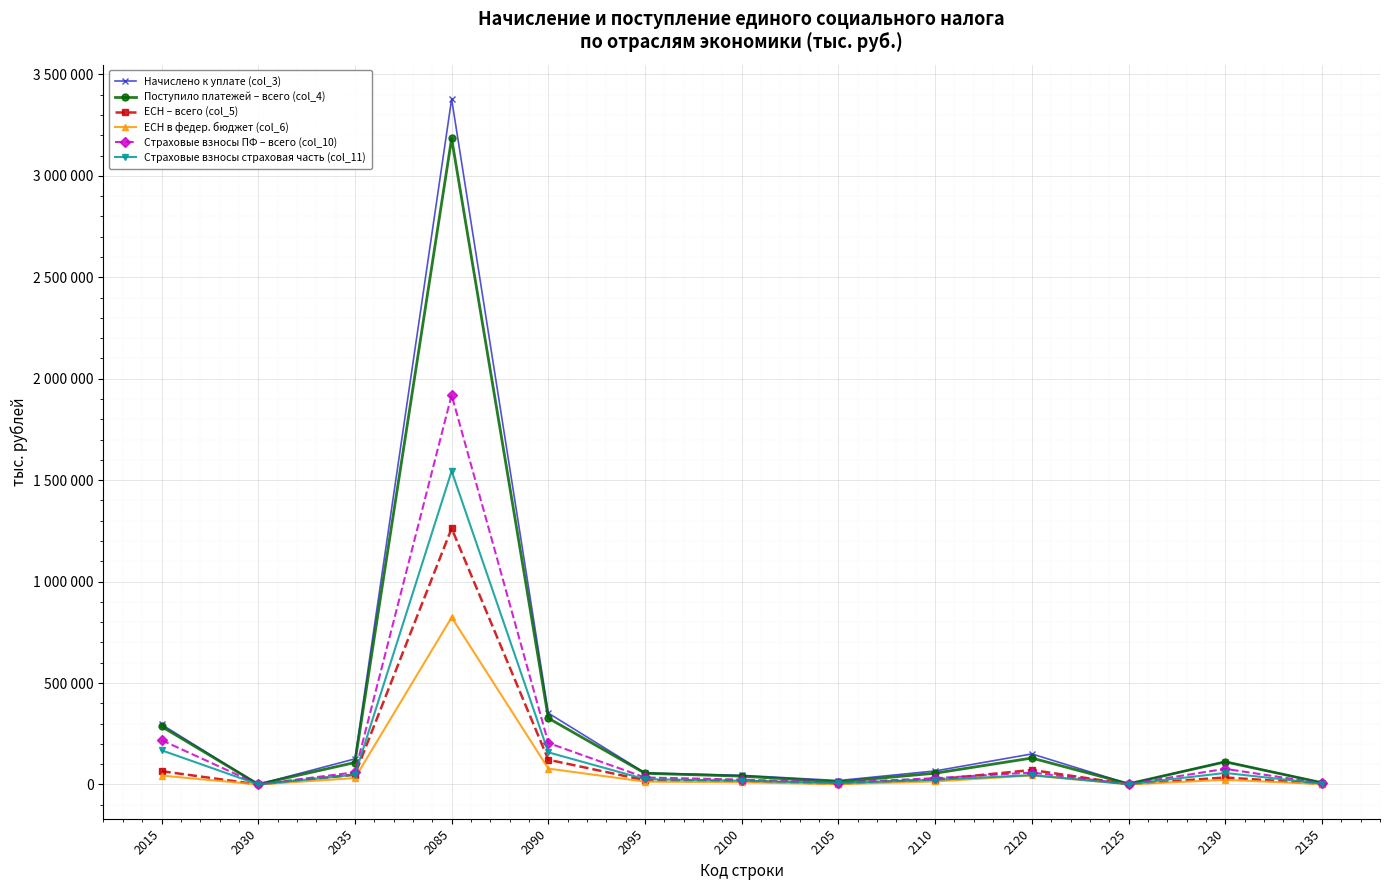

How many interior local peaks does the Начислено к уплате (col_3) series have?

3